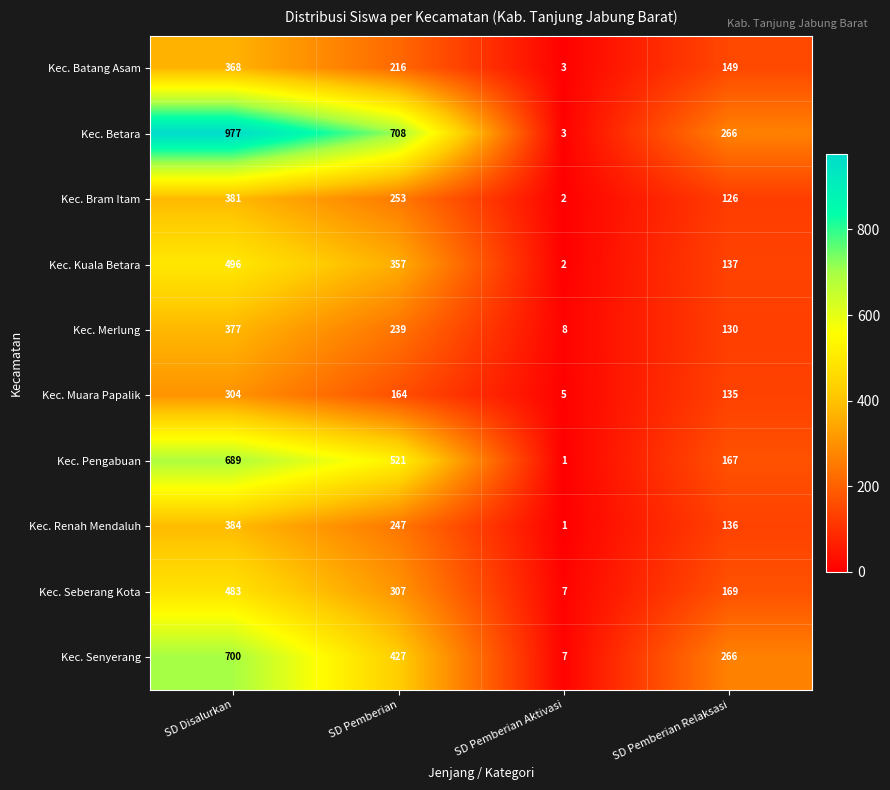

Which series changed the most between SD Disalurkan and SD Pemberian?

Kec. Senyerang